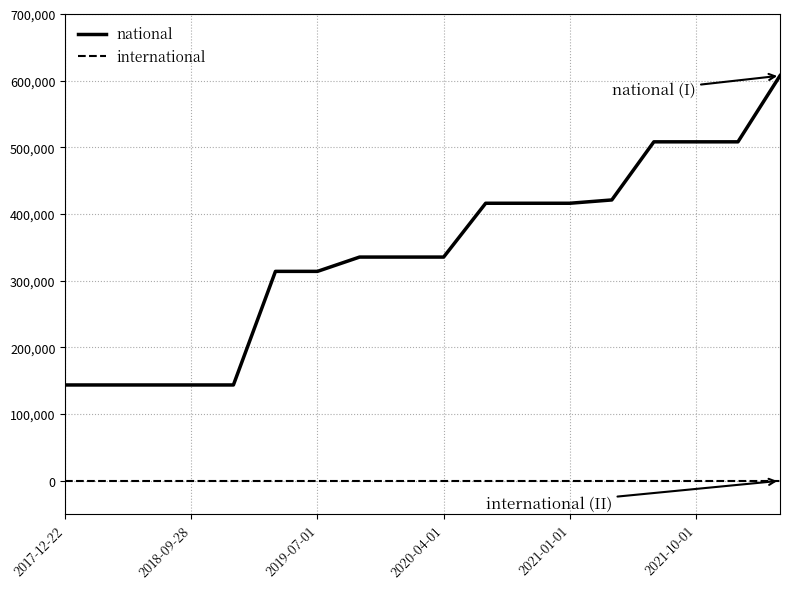

List the series in order of their overall mean, highest first.

national, international